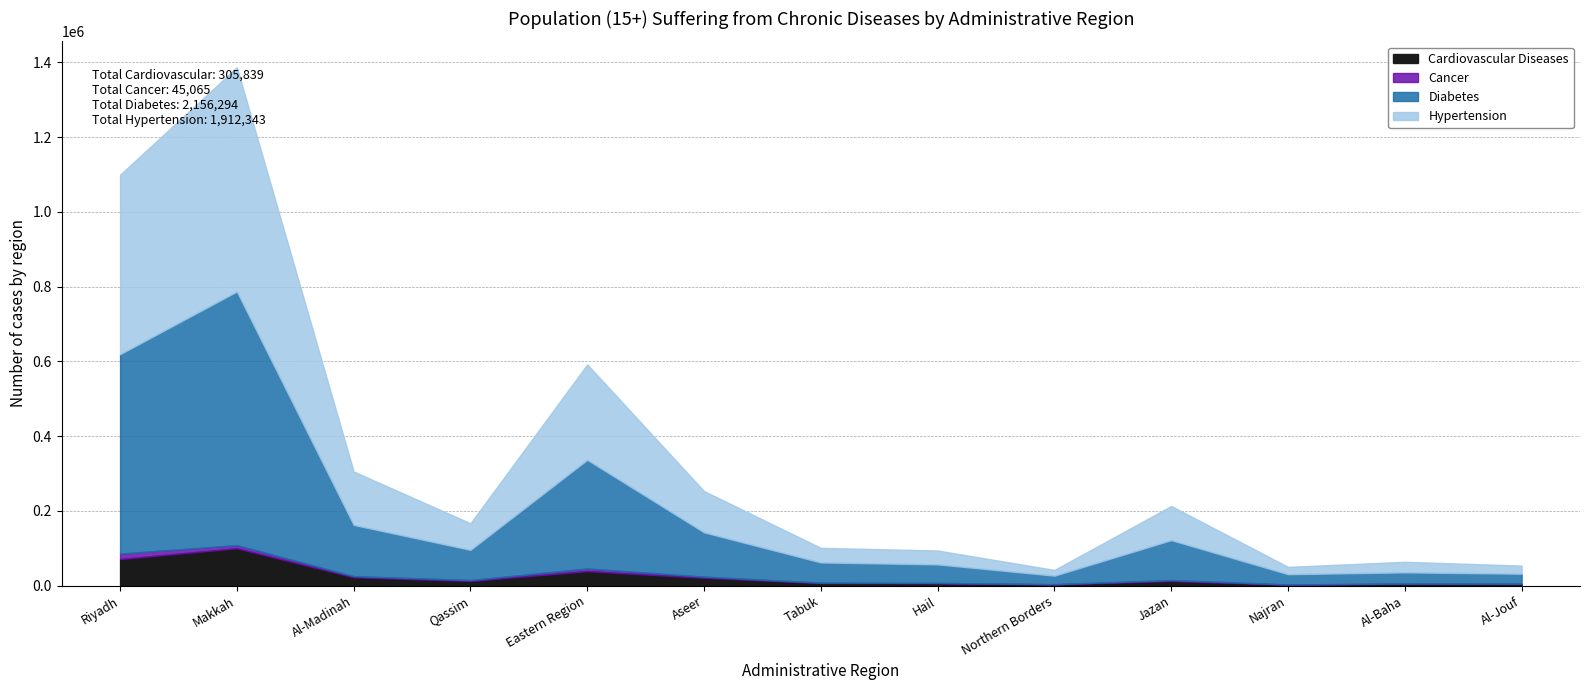

What position from the right is Al-Jouf?

1